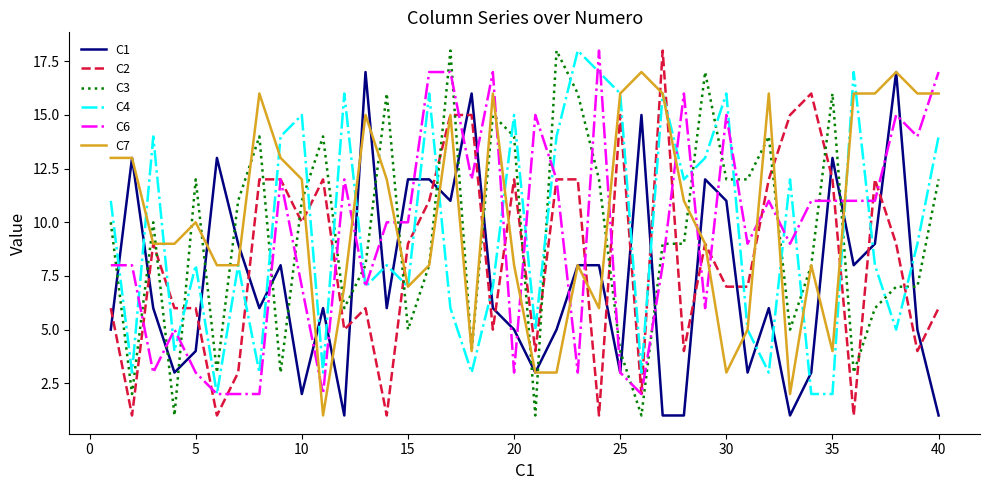

True or false: C1 and C4 cross at least once.

True